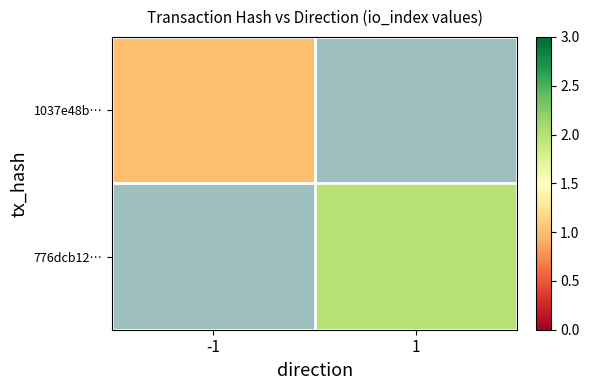

Which series has the widest spread of values?

1037e48b…